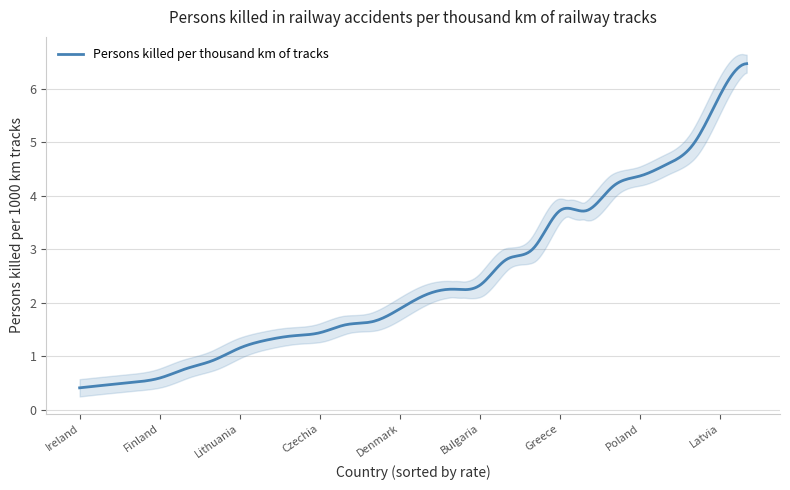

What is the maximum value shown in the chart?

6.5